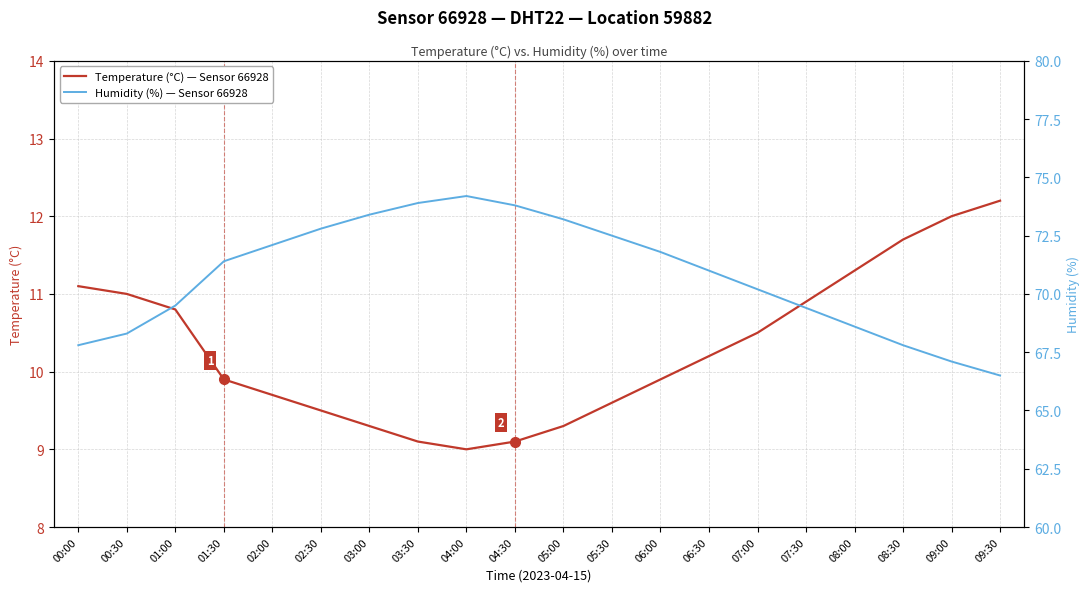

True or false: Temperature (°C) has more than 1 points higher than both neighbors.

False